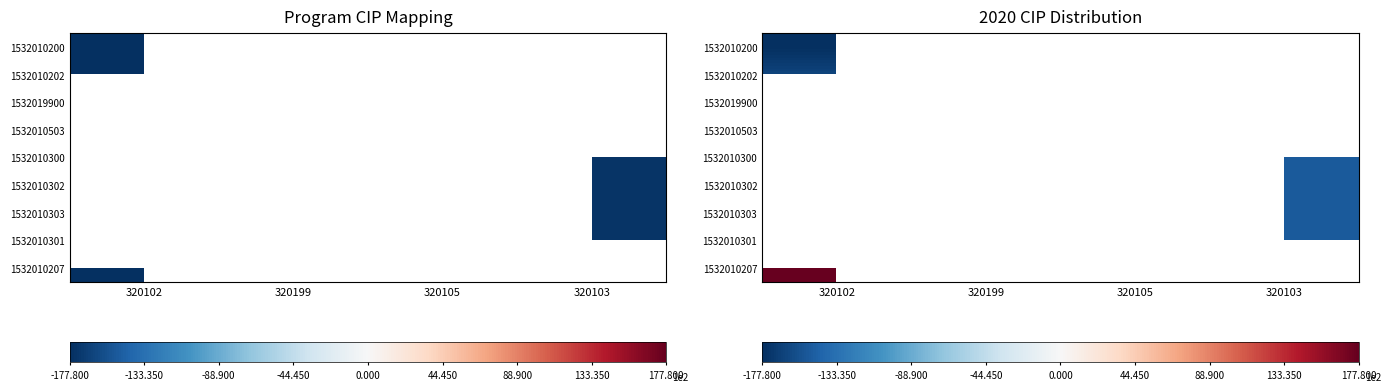

The 1532010303 series shows -215.2 at 320103. True or false?

False